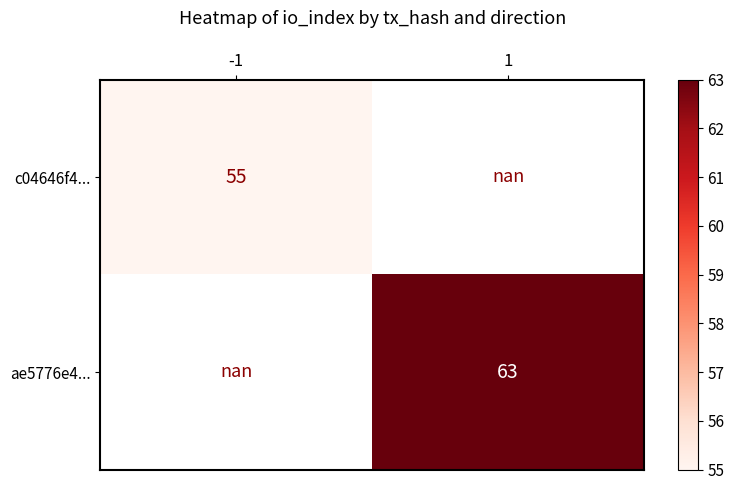

The value of ae5776e4... at 1 is 63.0. True or false?

True